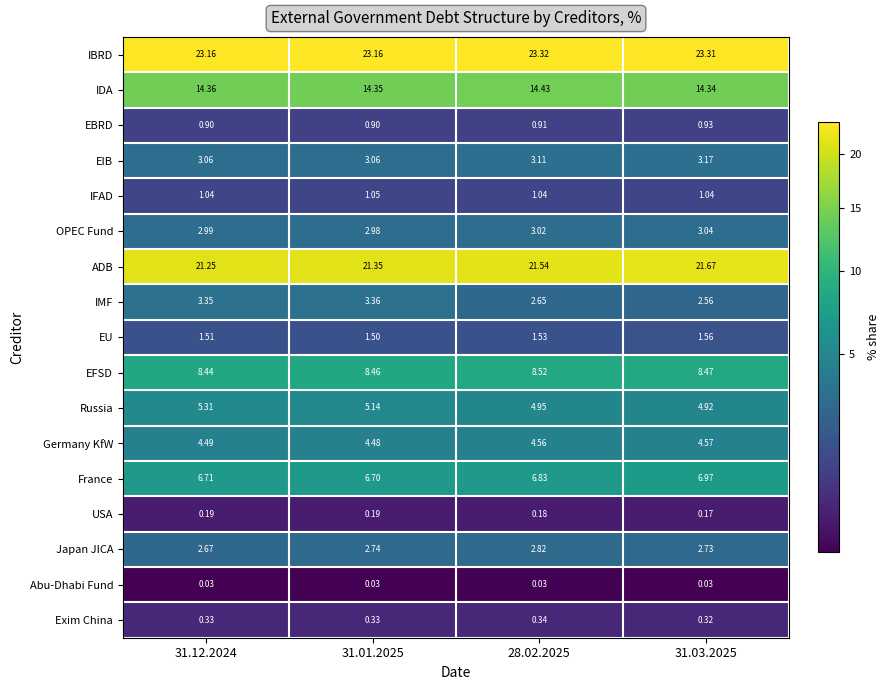

Which series has the widest spread of values?

IMF